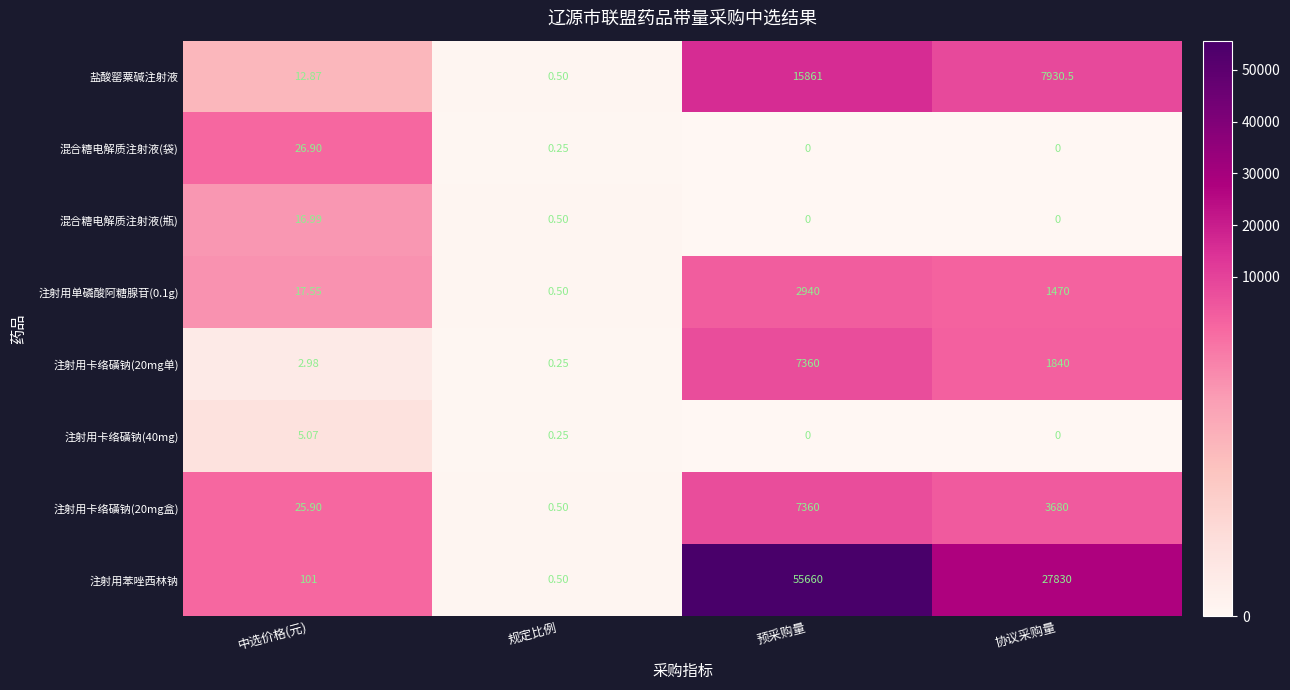

At which category does the chart reach its peak across all series?

预采购量